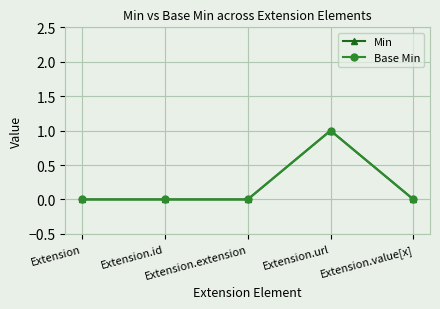

How many Base Min values are between 0 and 1?

5